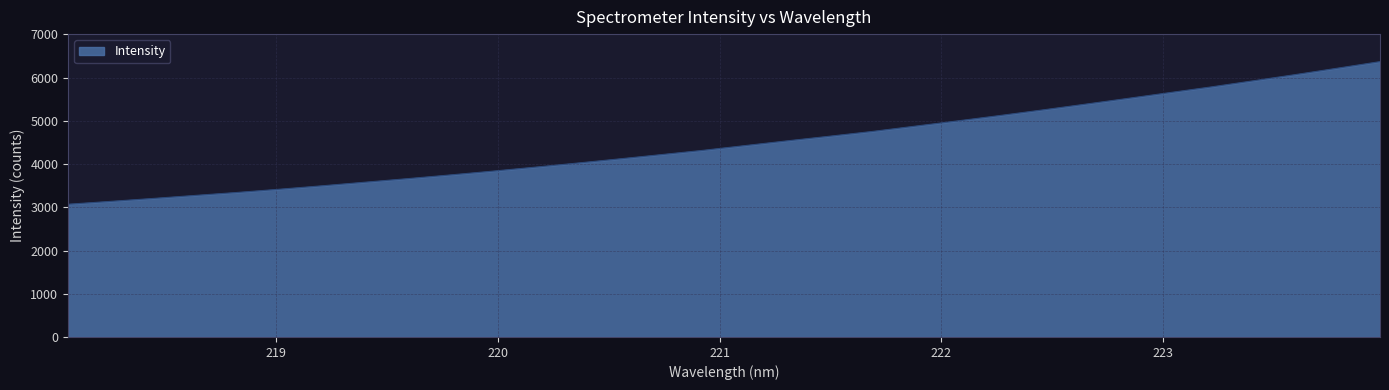

What is the difference between the maximum and minimum values?

3299.4